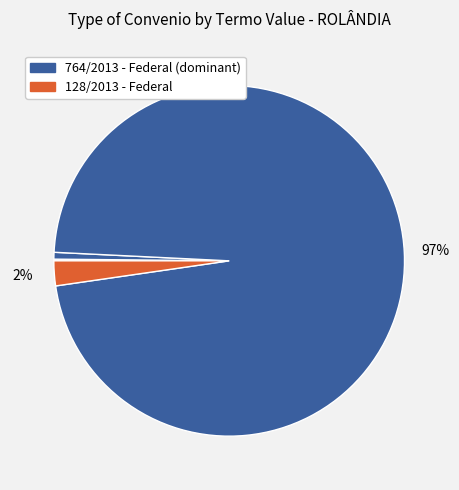

To the nearest percent, what is the average slice percentage?

17%